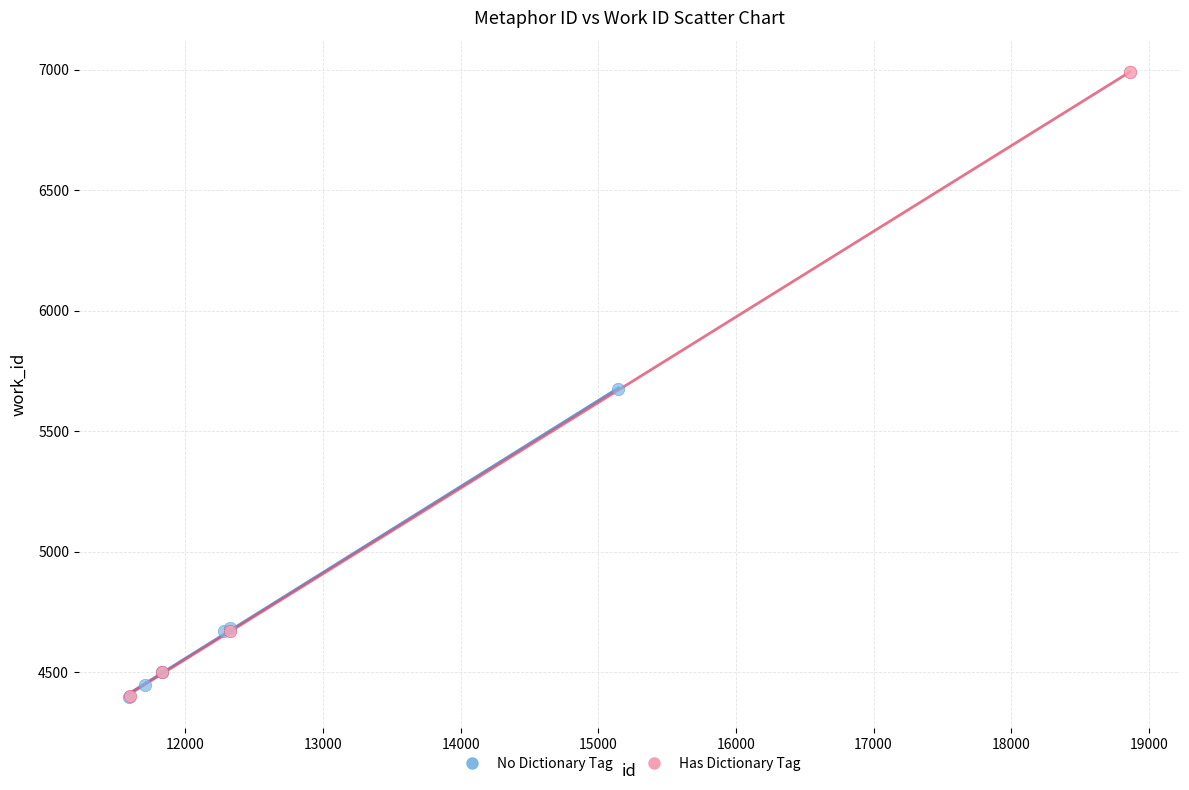

Which series has the largest Y range (max minus min)?

Has Dictionary Tag